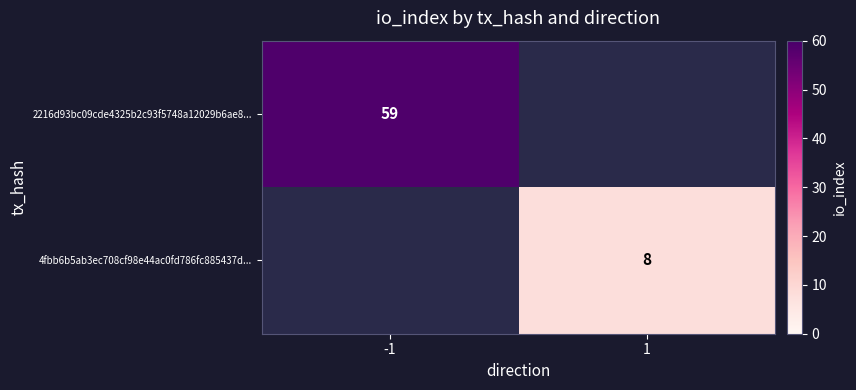

The 4fbb6b5ab3ec708cf98e44ac0fd786fc885437d... series shows 2 at 1. True or false?

False